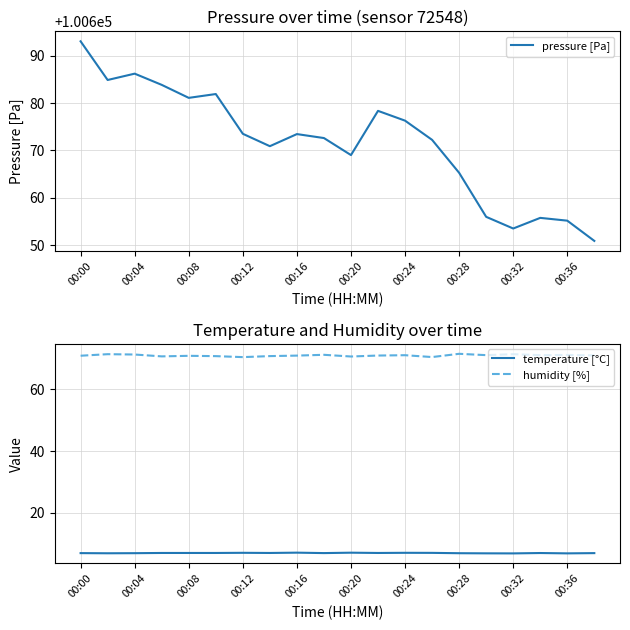

What is the sum of all humidity [%] values?

1419.5